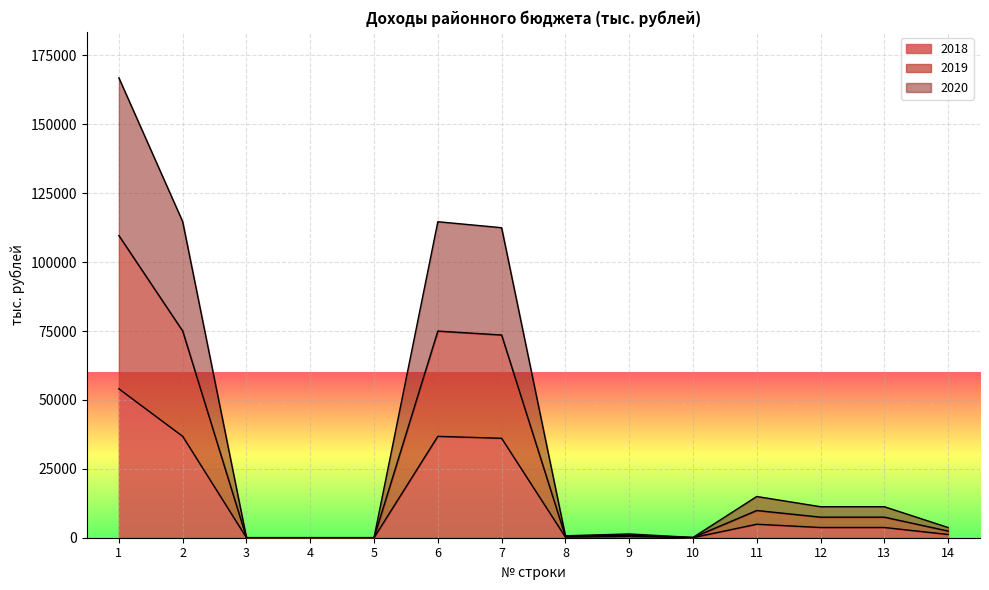

At which category is the sum across all series the highest?

1